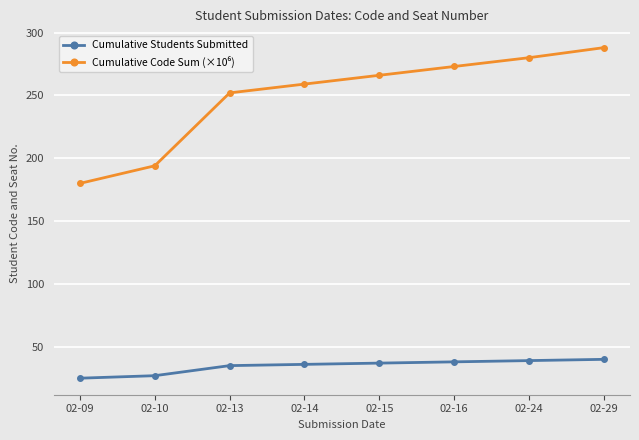

What is the spread (max minus min) of values at 02-24?

241